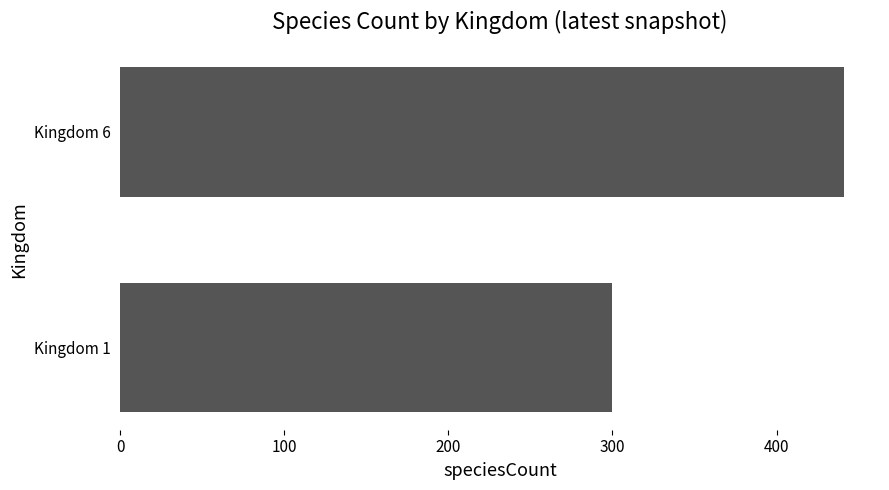

Reading top to bottom, list all the values displayed in this chart.

Kingdom 6=441	Kingdom 1=300